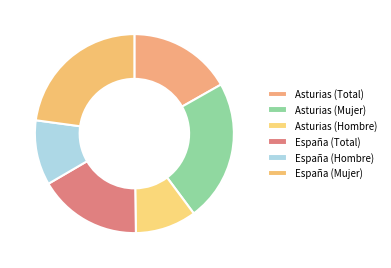

Count the number of slices in the pie.

6